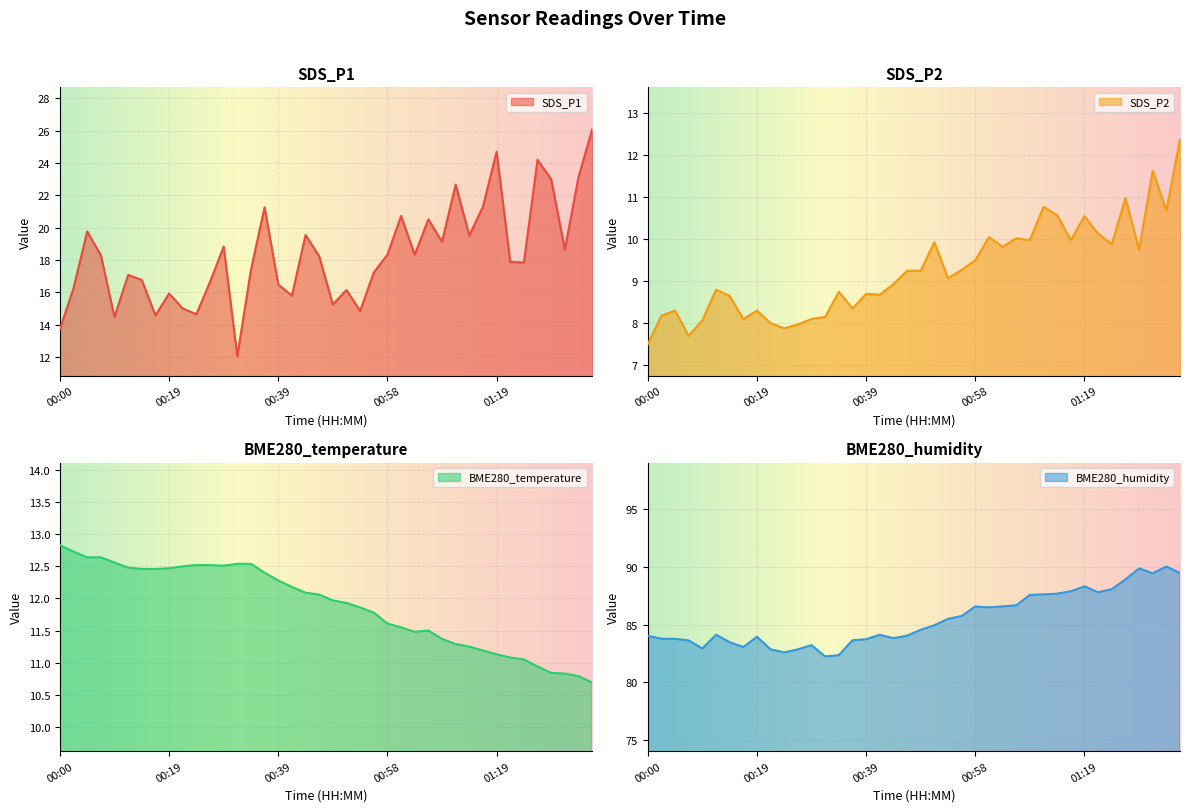

How many times do SDS_P2 and BME280_temperature cross each other?

5